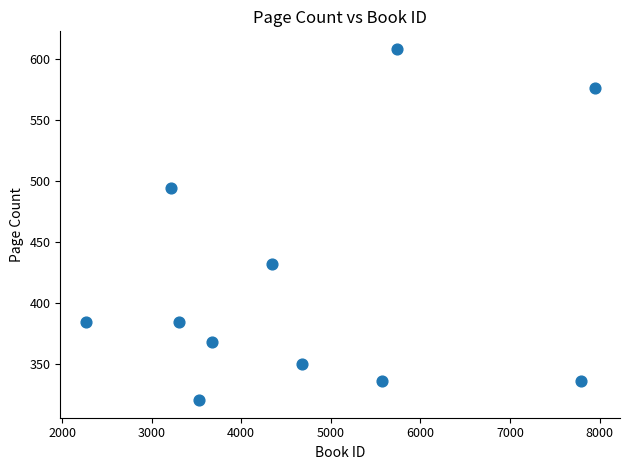

What is the range of X values (max minus min)?

5680